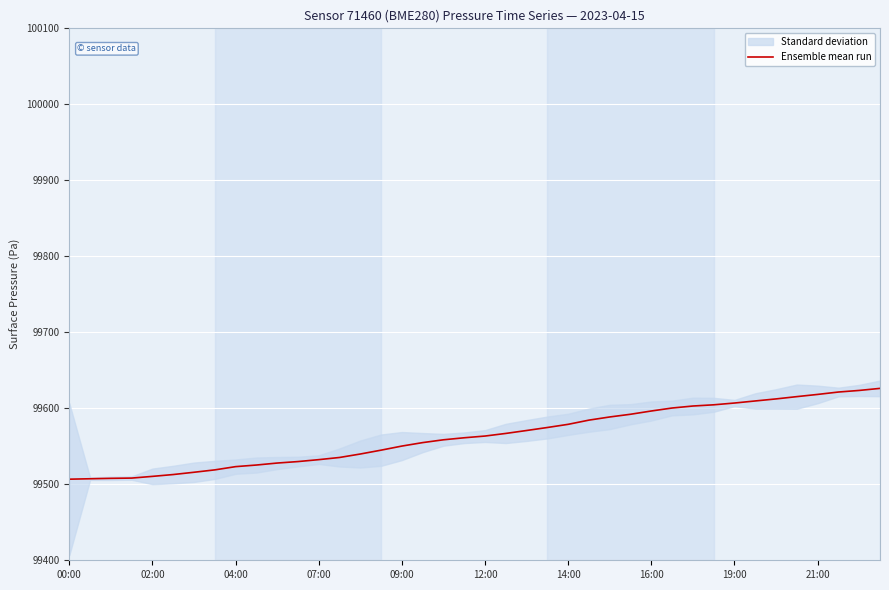

Is it true that Ensemble mean run equals 99506.7 at 00:00?

True